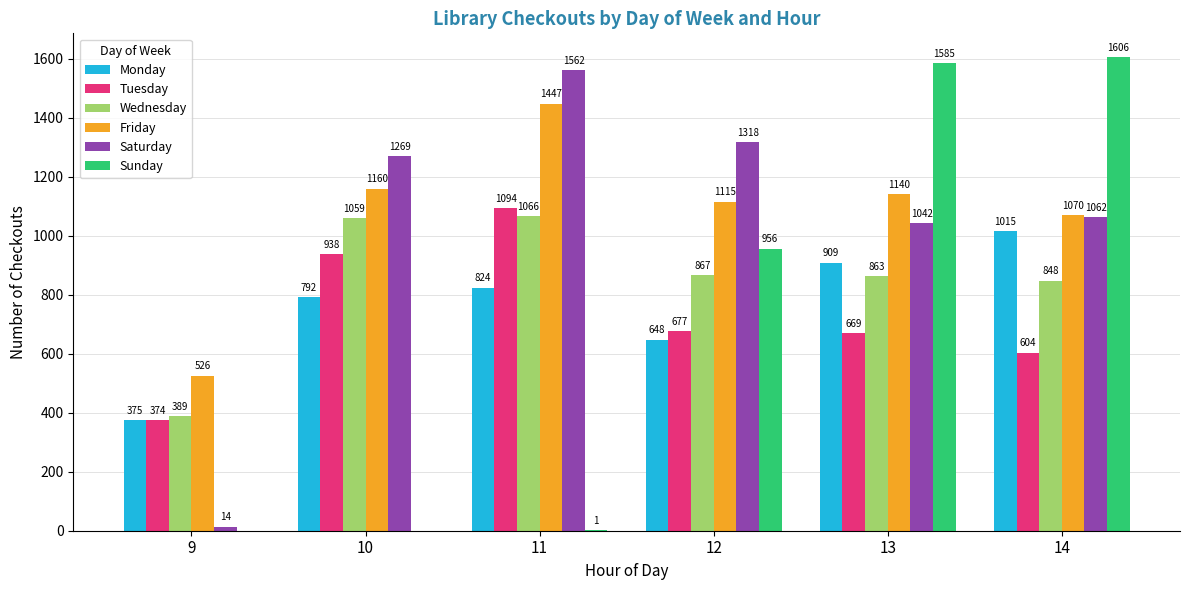

How many distinct data groups are displayed?

6